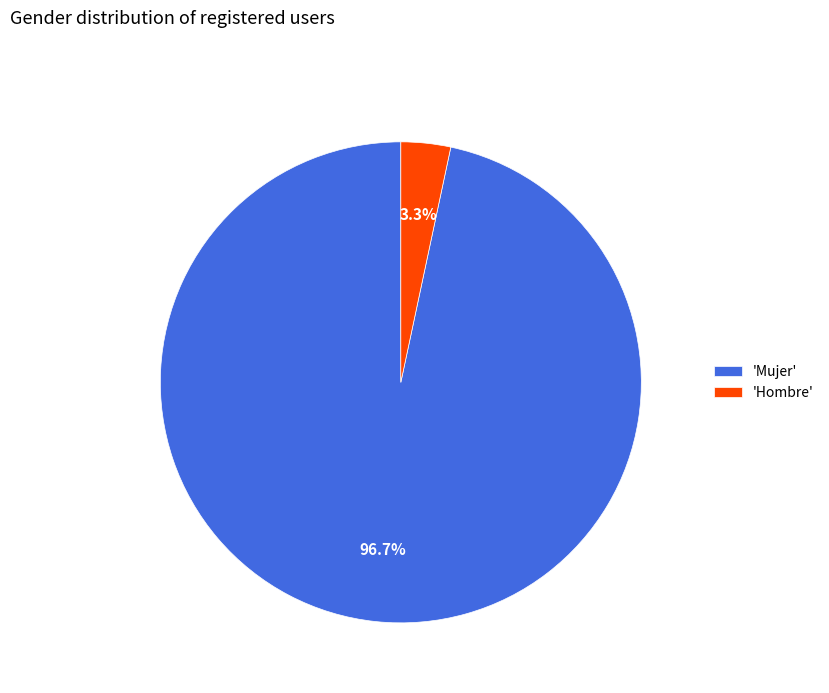

Rank the categories by value from lowest to highest.

'Hombre', 'Mujer'